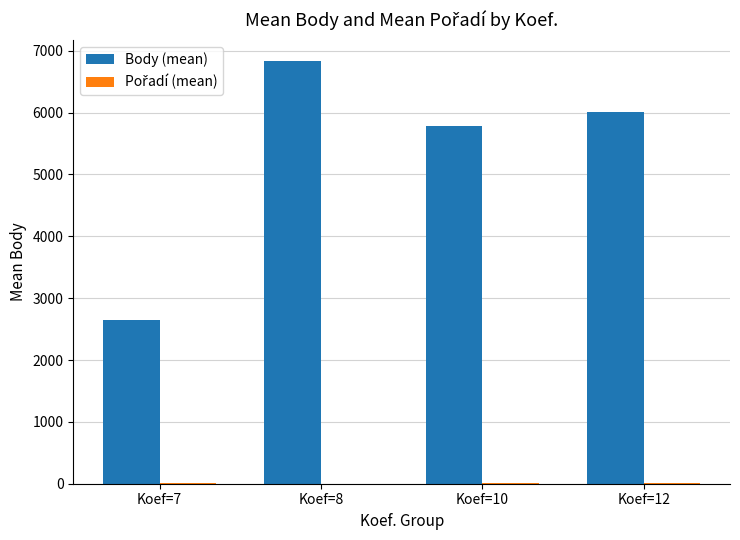

Which label corresponds to the largest value in the chart?

Koef=8